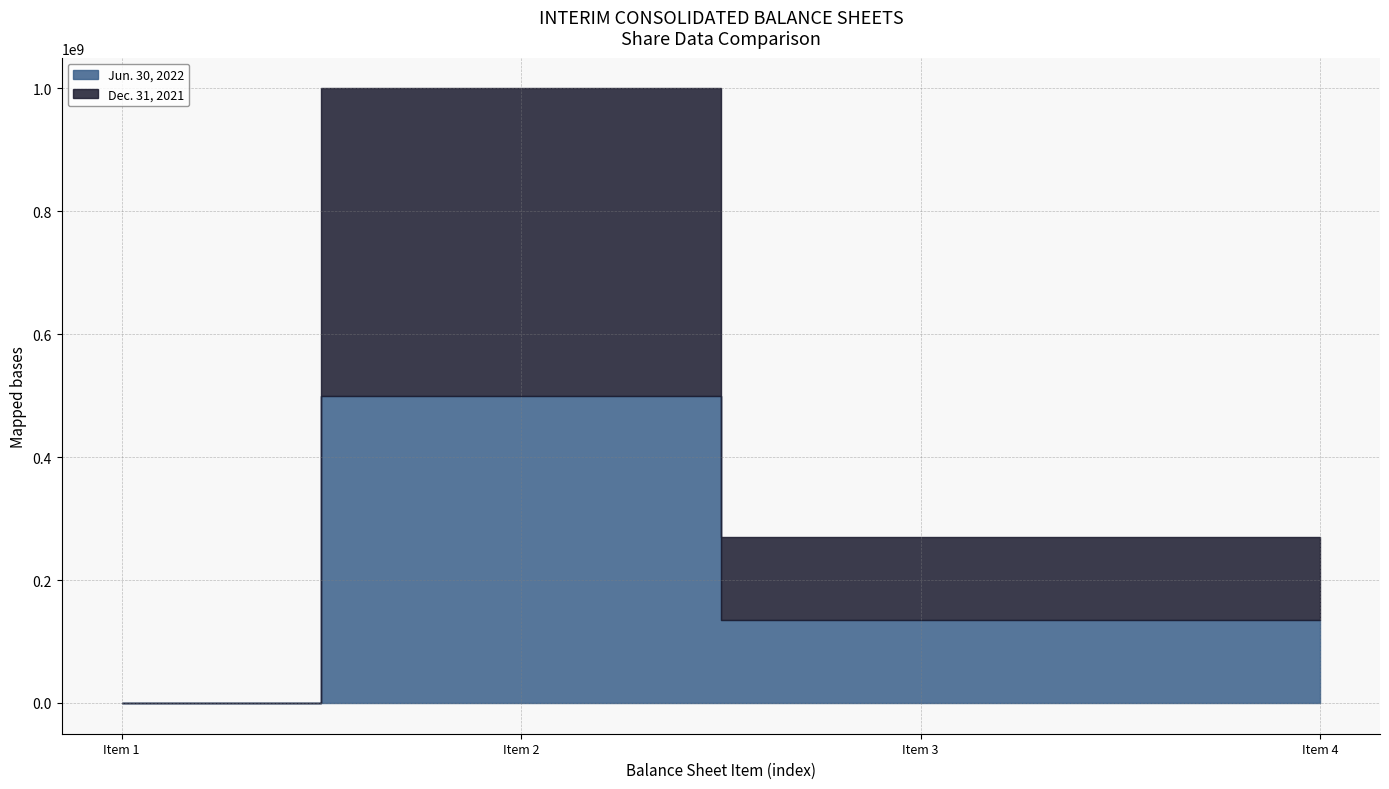

The value of Dec. 31, 2021 at Common stock shares issued is 197243420. True or false?

False